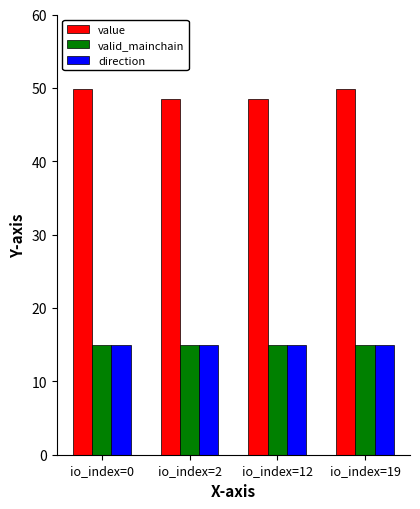

Reading right to left, list all the values displayed in this chart.

value: 49.8	48.5	48.5	49.8
valid_mainchain: 15.0	15.0	15.0	15.0
direction: 15.0	15.0	15.0	15.0